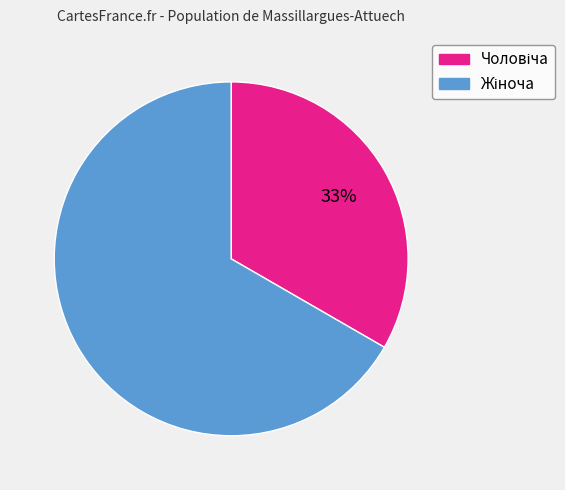

Does any single category account for the majority?

Yes